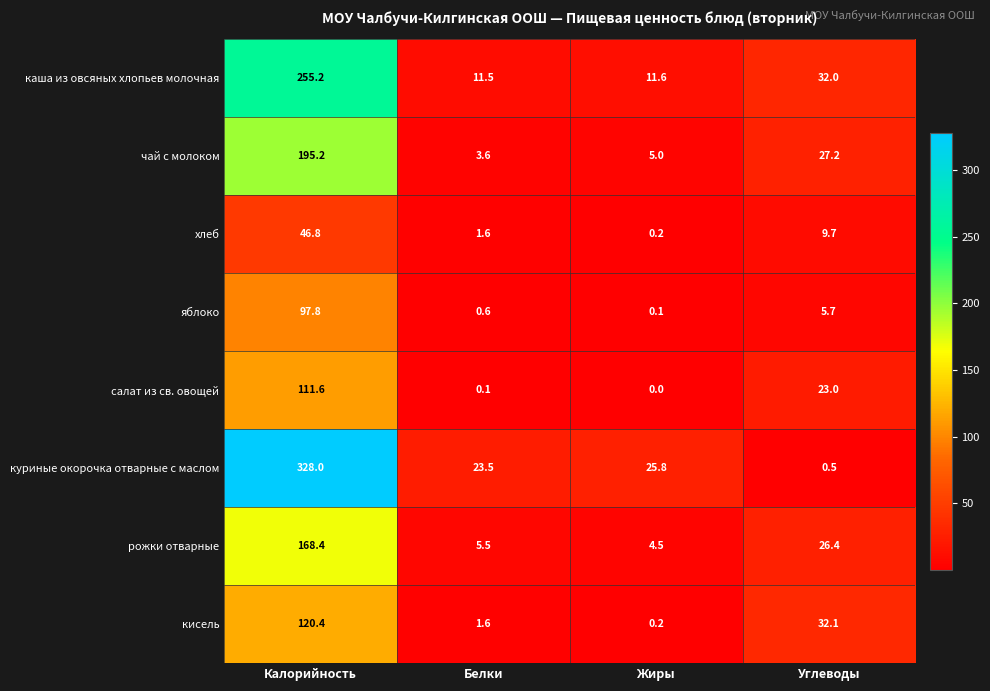

True or false: кисель has a value of 32.1 at Углеводы.

True